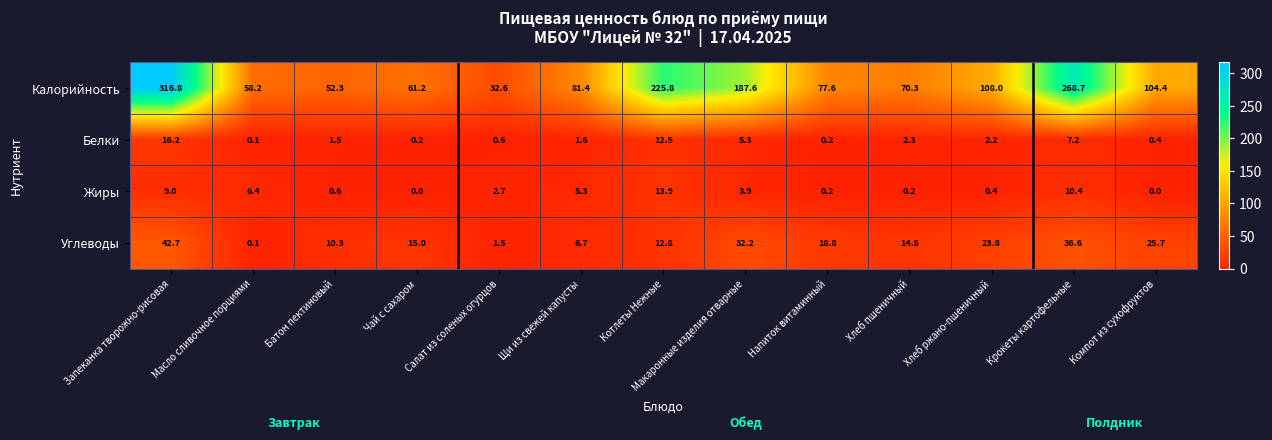

Rank the categories by Калорийность value from highest to lowest.

Запеканка творожно-рисовая, Крокеты картофельные, Котлеты Нежные, Макаронные изделия отварные, Хлеб ржано-пшеничный, Компот из сухофруктов, Щи из свежей капусты, Напиток витаминный, Хлеб пшеничный, Чай с сахаром, Масло сливочное порциями, Батон пектиновый, Салат из соленых огурцов